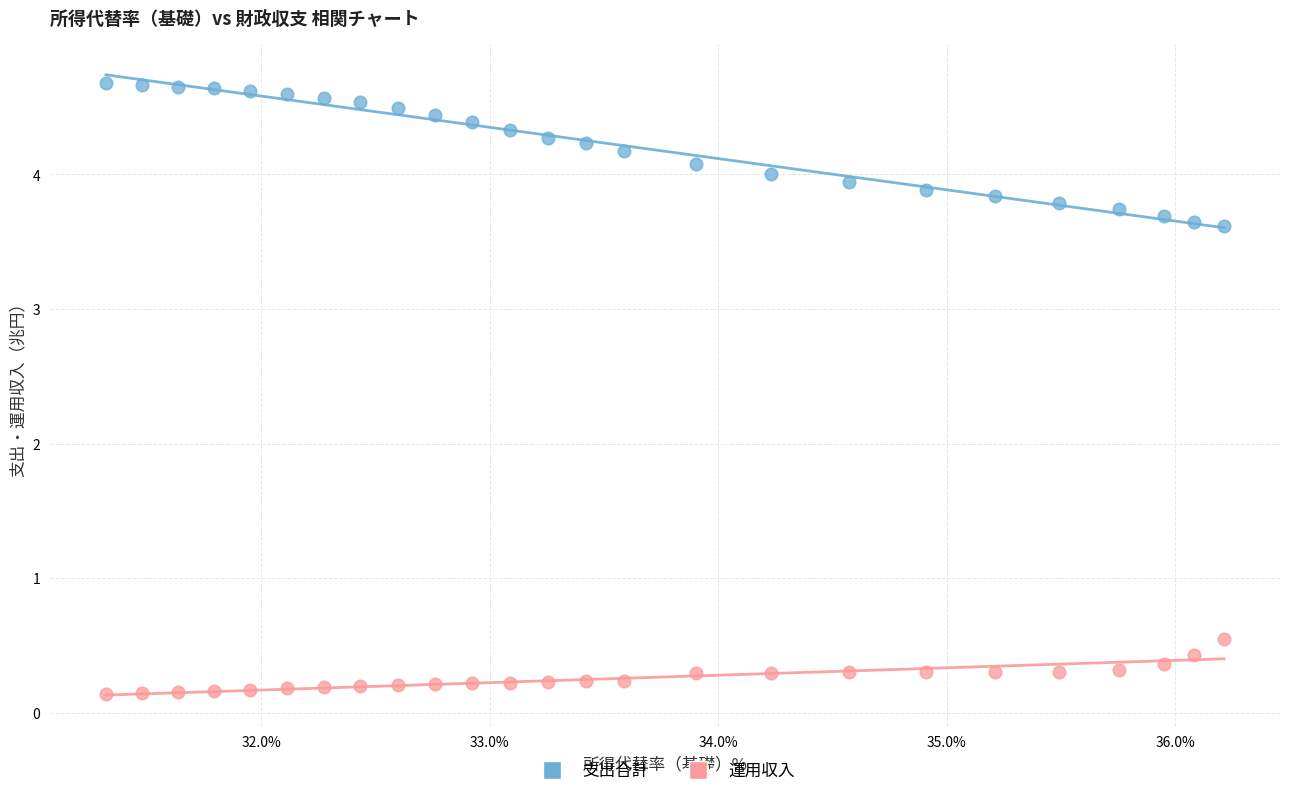

Which series reaches the maximum Y coordinate?

支出合計